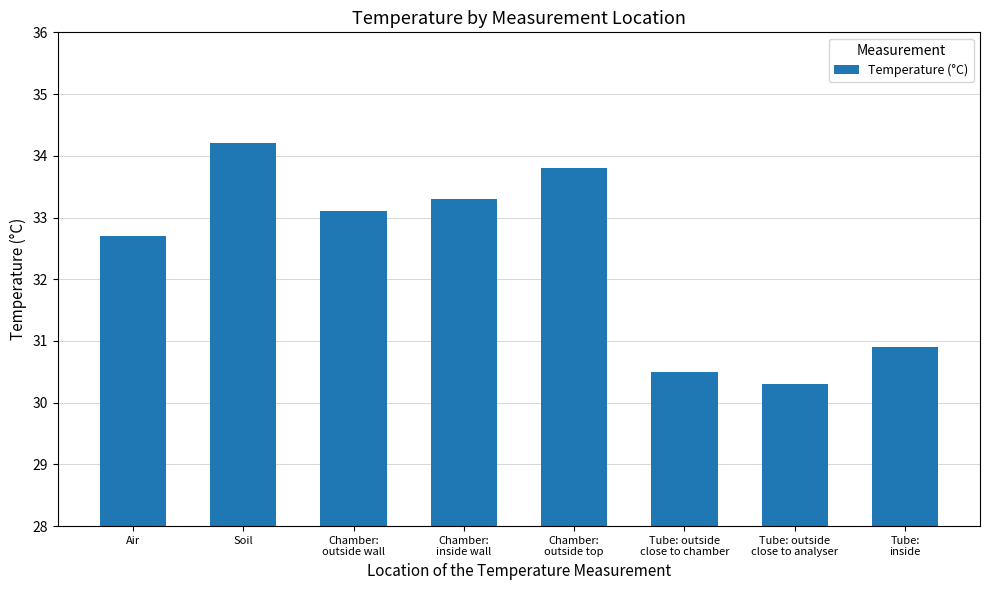

The value at Tube: outside
close to chamber is 41.0. True or false?

False